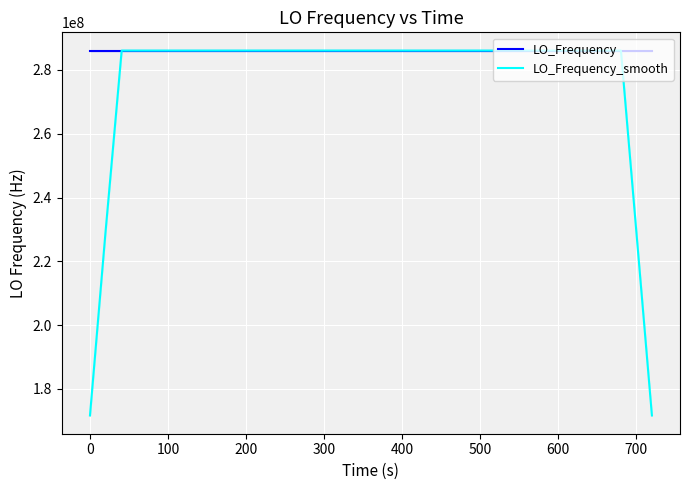

True or false: LO_Frequency_smooth and LO_Frequency intersect in this chart.

True